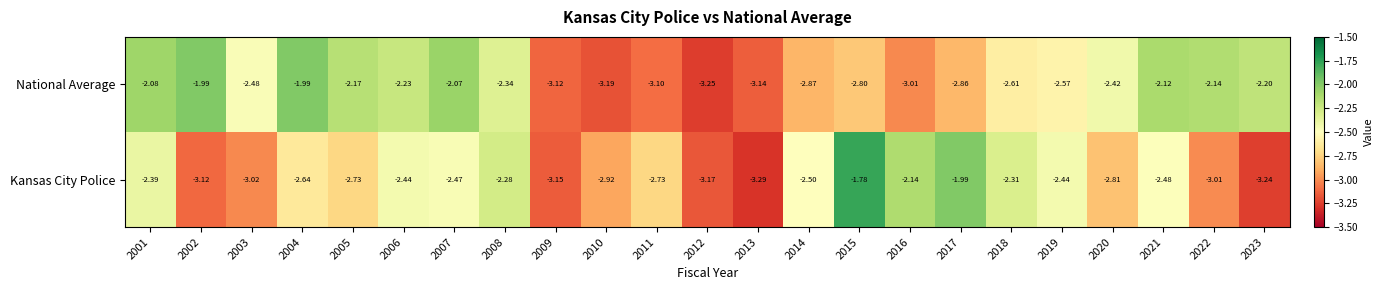

How many data points does each series have?

23